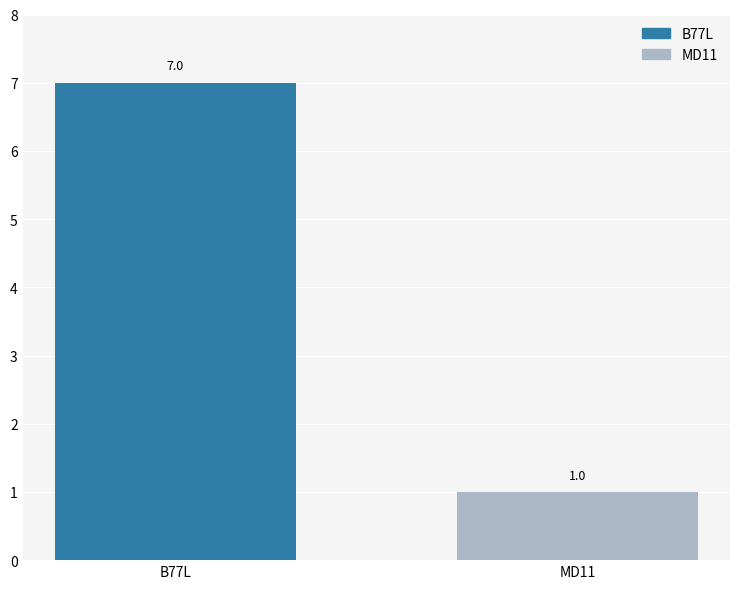

What is the label of the 1st bar from the right?

MD11